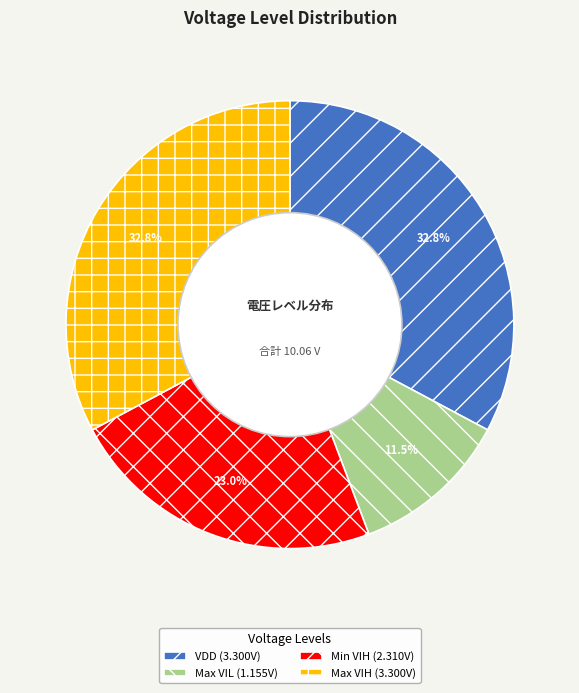

Approximately how many times larger is the value at Max VIL (1.155V) compared to Max VIH (3.300V)?

0.4